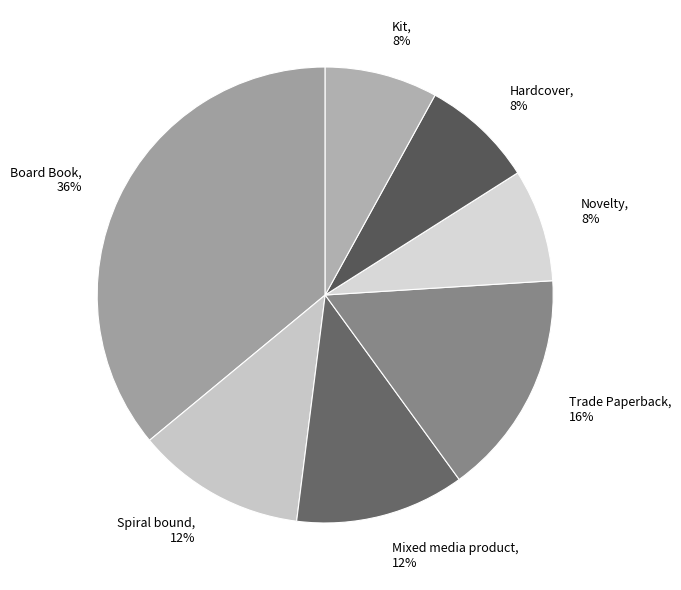

How many slices are in this pie chart?

7